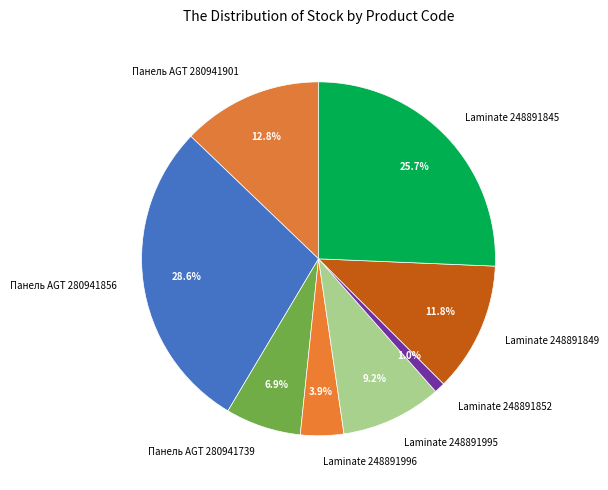

Between Панель AGT 280941856 and Laminate 248891995, which is larger?

Панель AGT 280941856